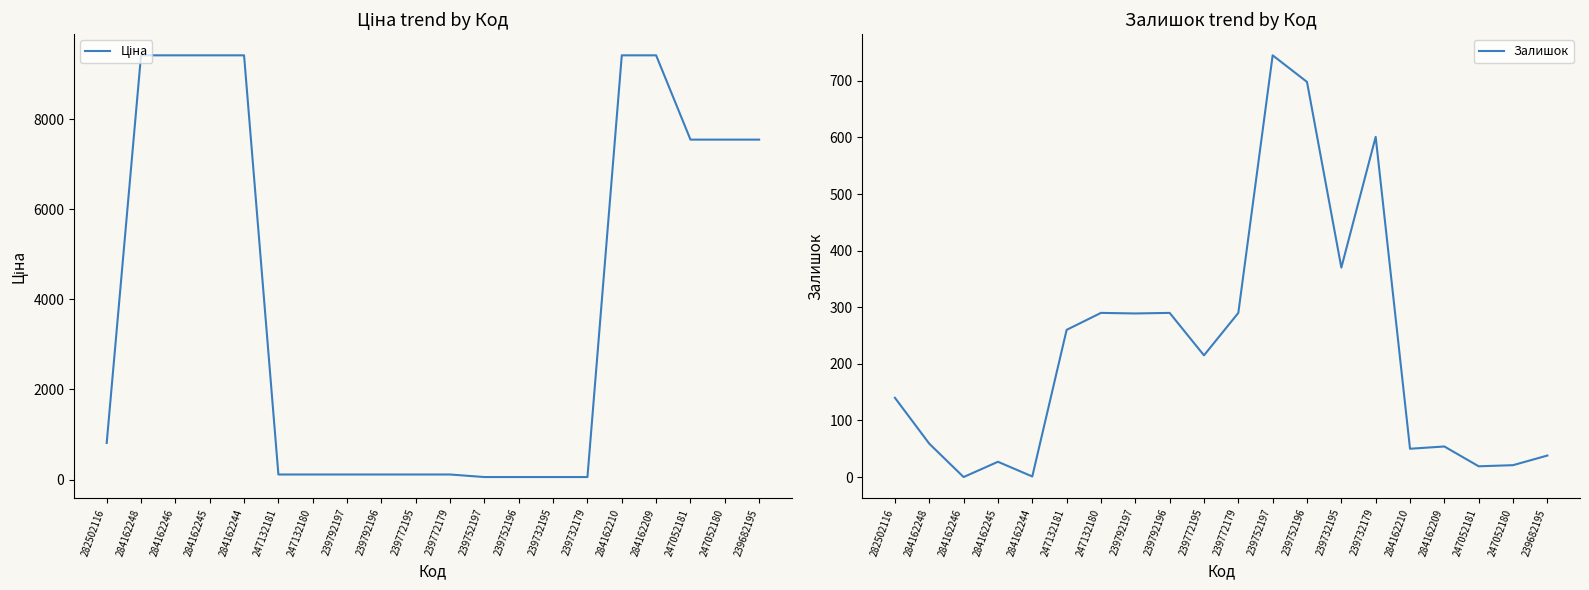

True or false: Залишок has a value of 290.0 at 247132180.

True